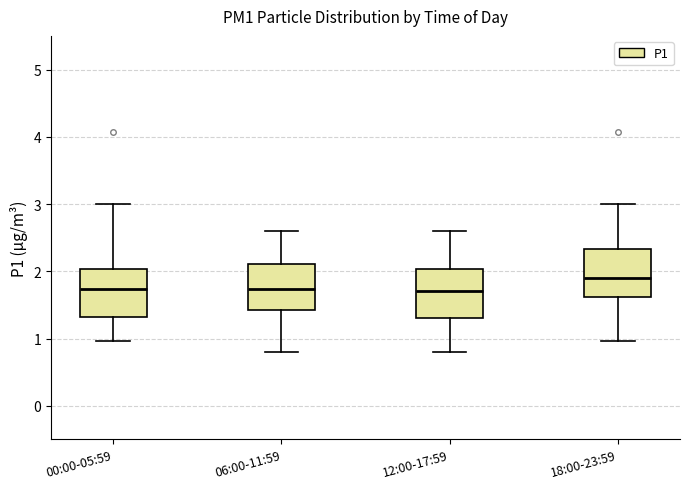

Reading left to right, read every box against the y-axis: the position of its median line, the range the box covers, and the ends of its whiskers. The values are not printed on the chart, so give them approximately, as read against the axis.

00:00-05:59: median 1.7, box 1.3 to 2.0, whiskers 1.0 to 3.0
06:00-11:59: median 1.7, box 1.4 to 2.1, whiskers 0.8 to 2.6
12:00-17:59: median 1.7, box 1.3 to 2.0, whiskers 0.8 to 2.6
18:00-23:59: median 1.9, box 1.6 to 2.3, whiskers 1.0 to 3.0